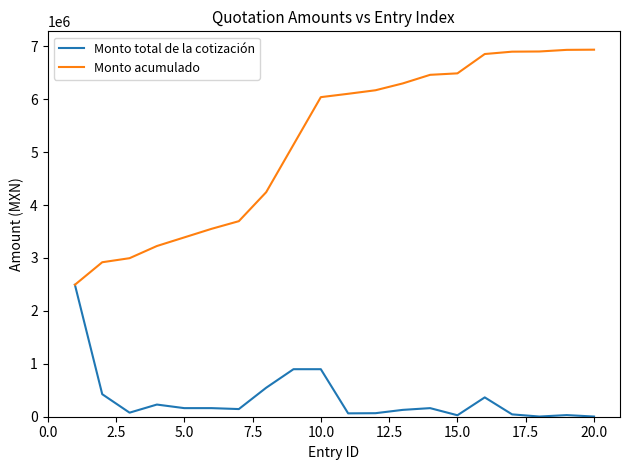

Which series has the widest spread of values?

Monto acumulado